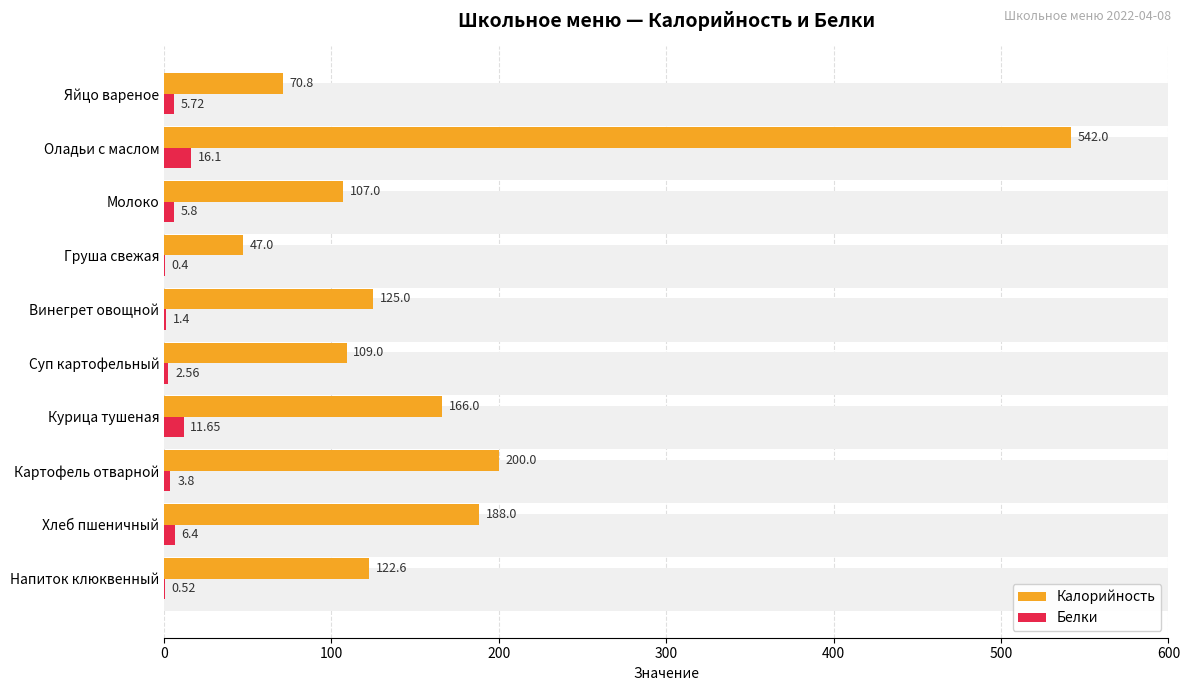

List the series in order of their peak value, highest first.

Калорийность, Белки